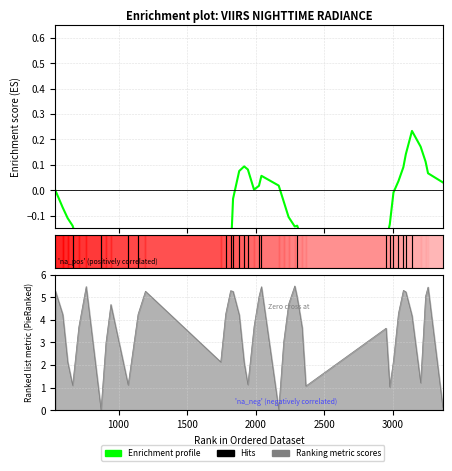

What is the sum of all values?

-4.4